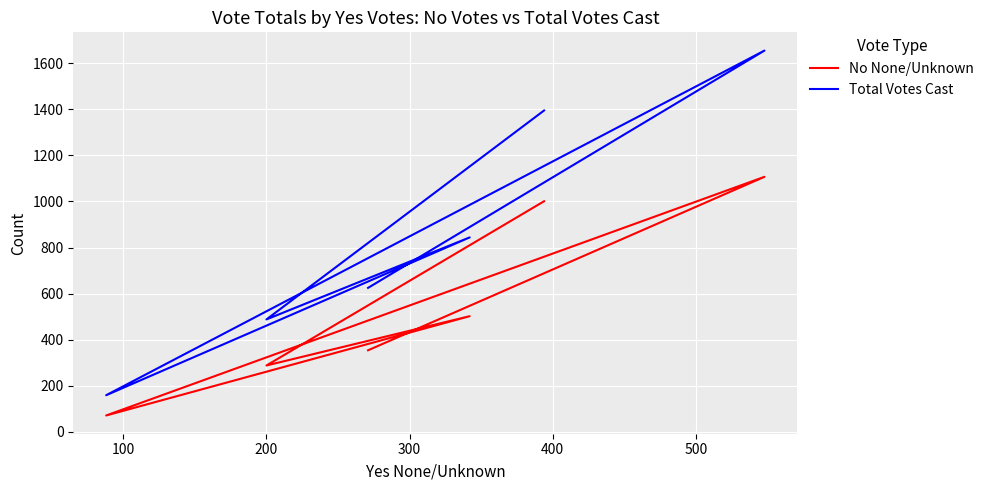

How many lines are shown in the chart?

2